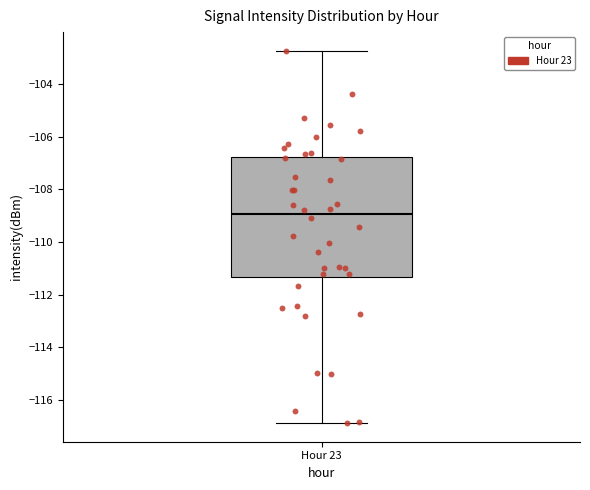

Read this box plot against the y-axis: the position of the median line, the range covered by the box, and the ends of both whiskers. The values are not printed on the chart, so give them approximately, as read against the axis.

median -109.0, box -111.4 to -106.8, whiskers -116.8 to -102.8